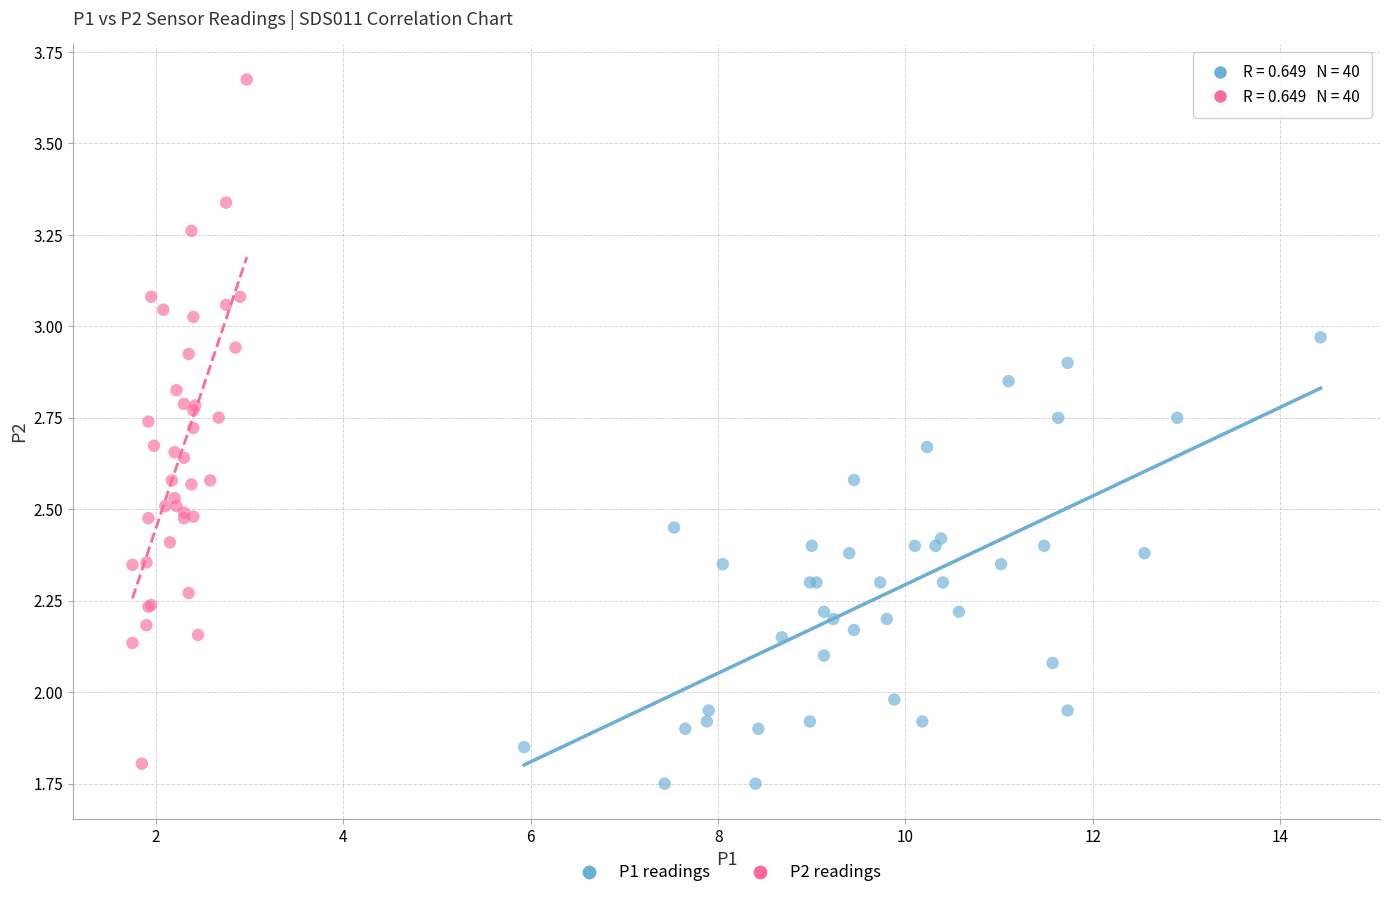

Which series has the widest spread of Y values?

P2 readings